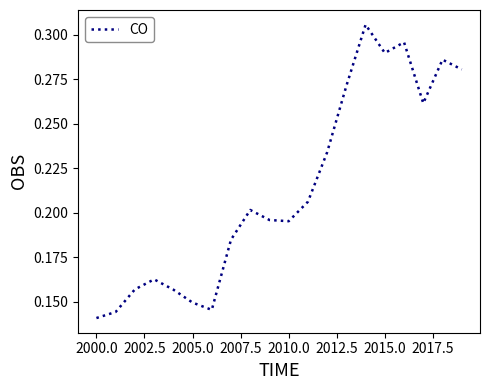

Which label corresponds to the smallest value in the chart?

2000.0